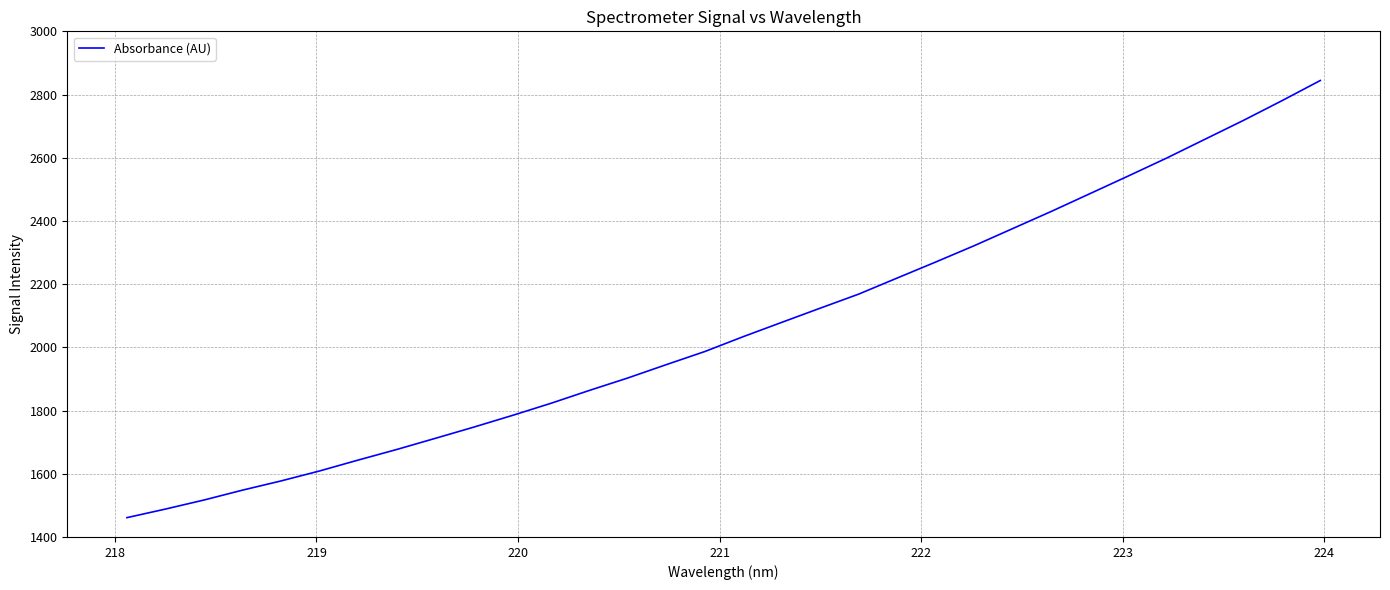

What is the smallest value displayed?

1461.2